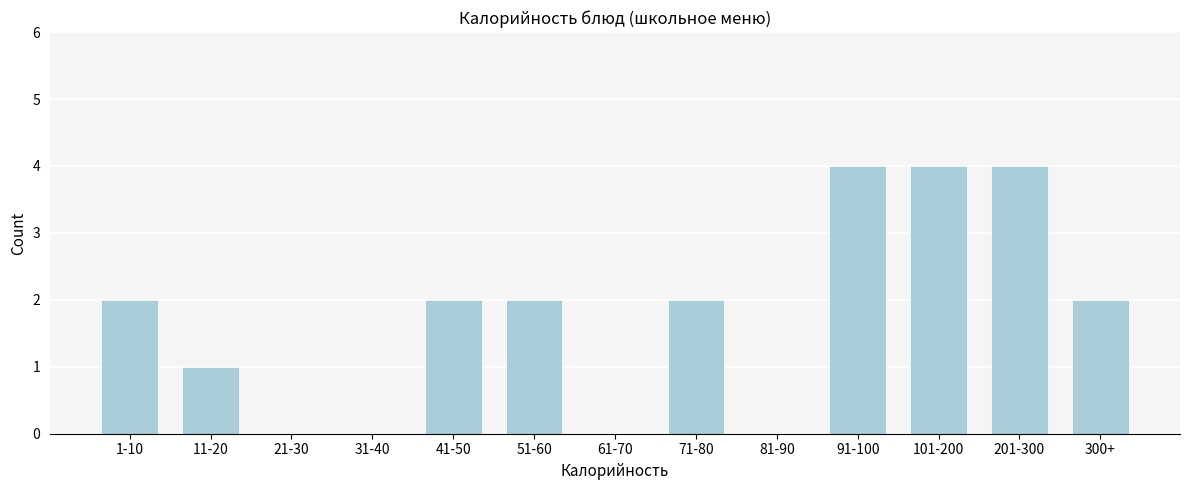

Reading left to right, transcribe all the data shown in this chart.

1-10=2	11-20=1	21-30=0	31-40=0	41-50=2	51-60=2	61-70=0	71-80=2	81-90=0	91-100=4	101-200=4	201-300=4	300+=2